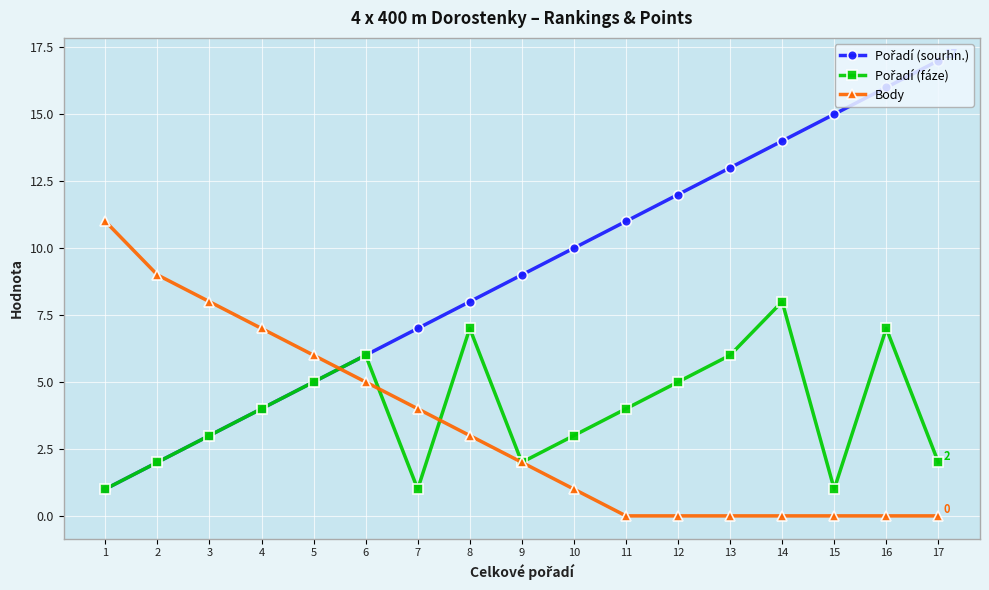

What is the sum of all Body values?

56